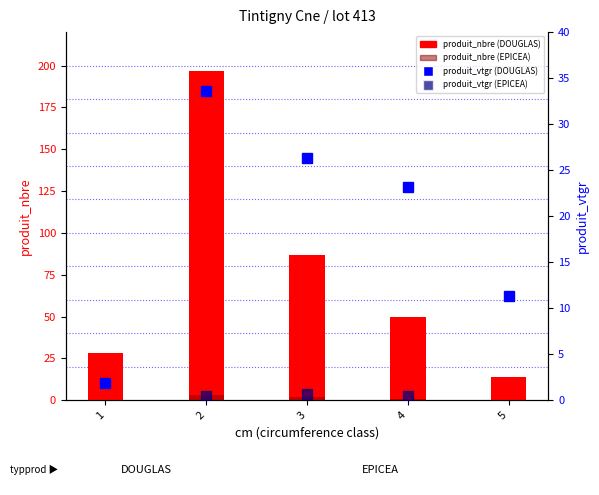

What is the total value across all series at 5?

25.3